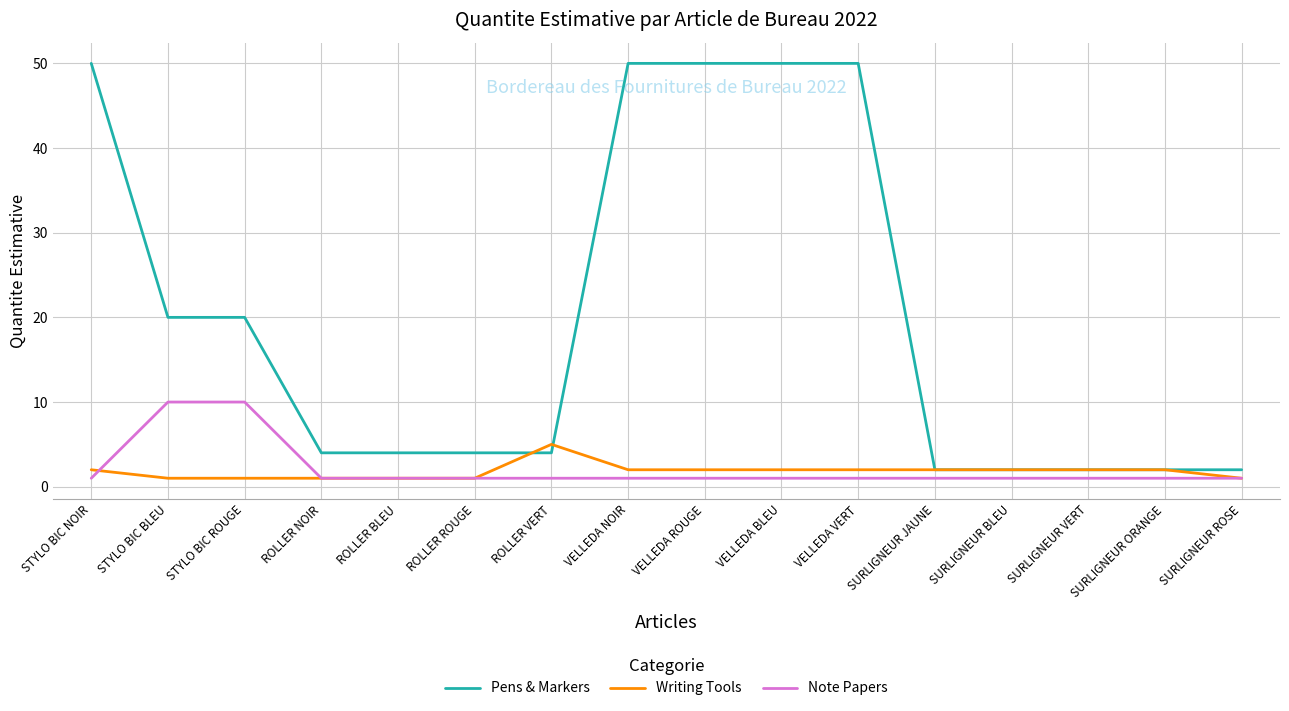

What are all the series names shown in the legend?

Pens & Markers, Writing Tools, Note Papers